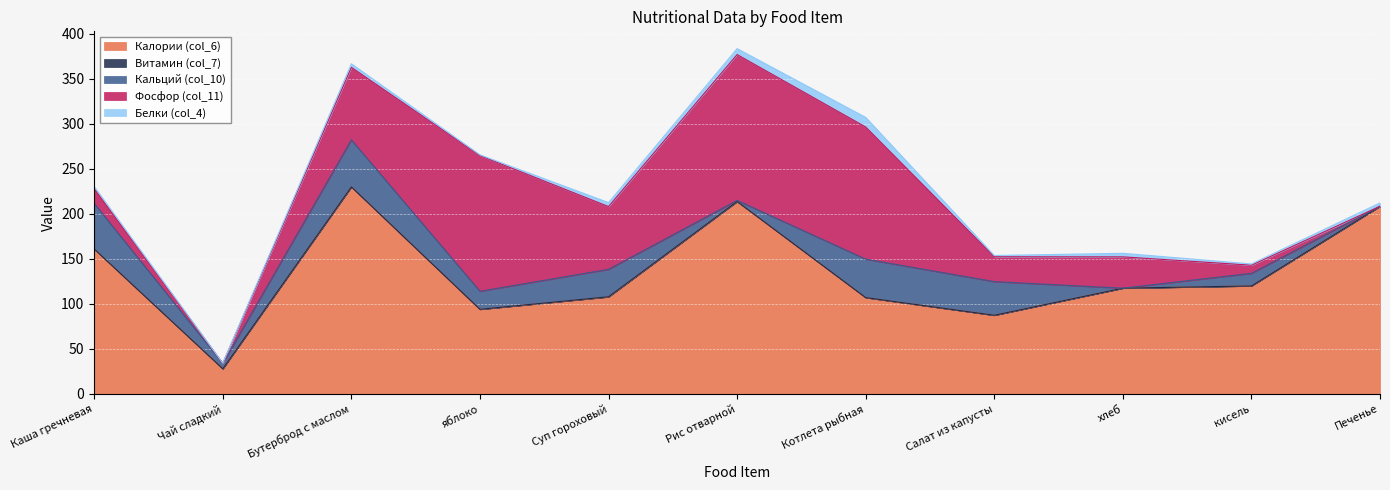

Which has a higher value, Салат из капусты or Суп гороховый?

Суп гороховый